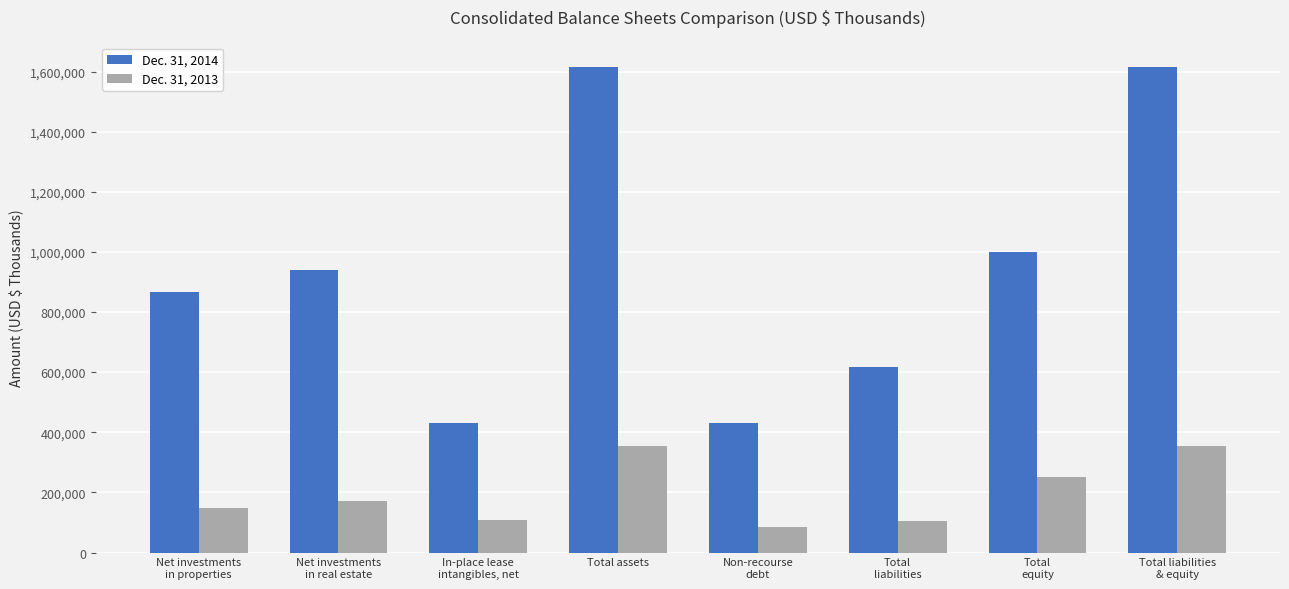

Is the value of Dec. 31, 2014 at Total assets greater than the value of Dec. 31, 2013 at In-place lease
intangibles, net?

Yes